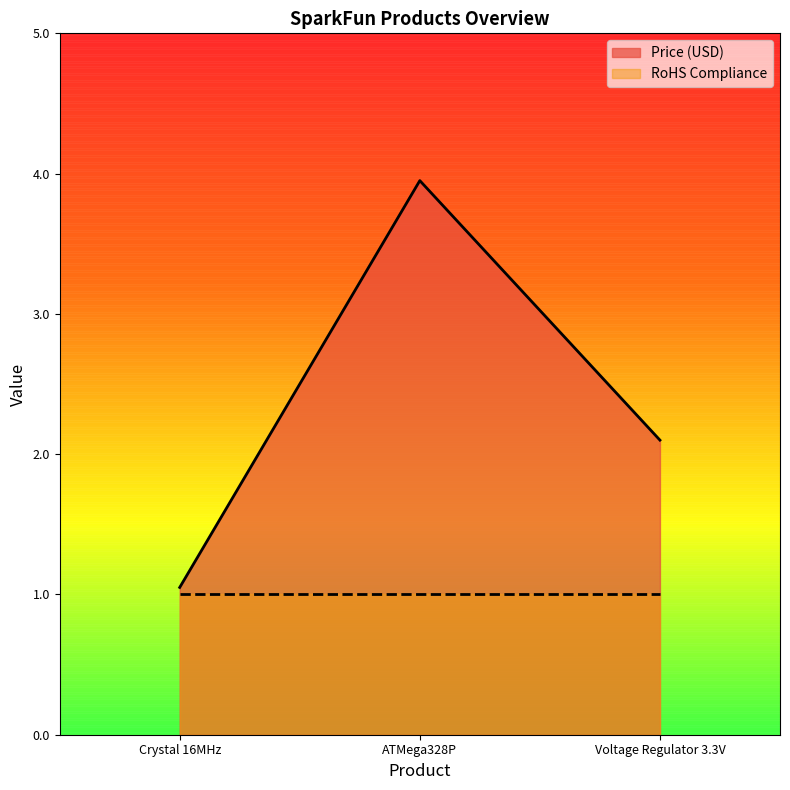

What is the value of the 3rd point from the left?

2.1